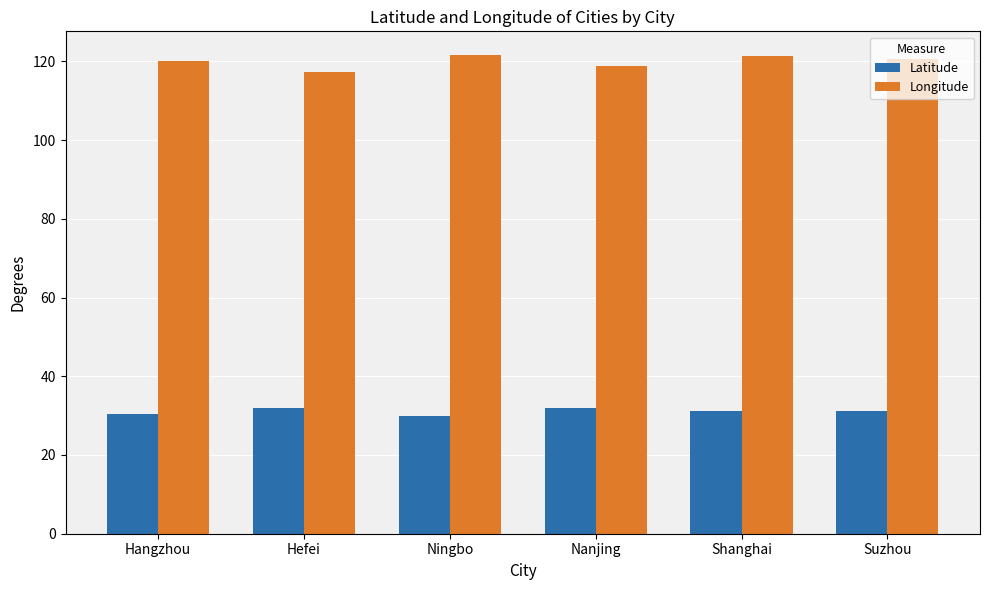

What is the total value across all series at Suzhou?

151.9